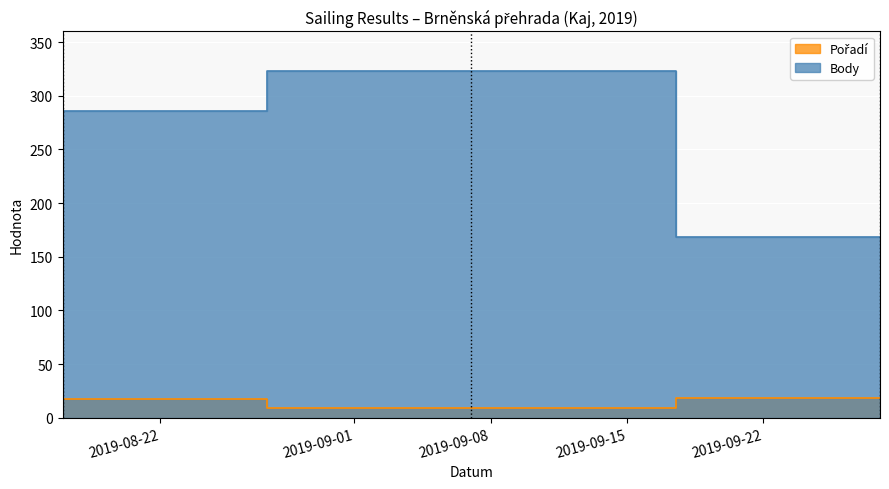

Which category has the lowest value across all series?

2019-09-07